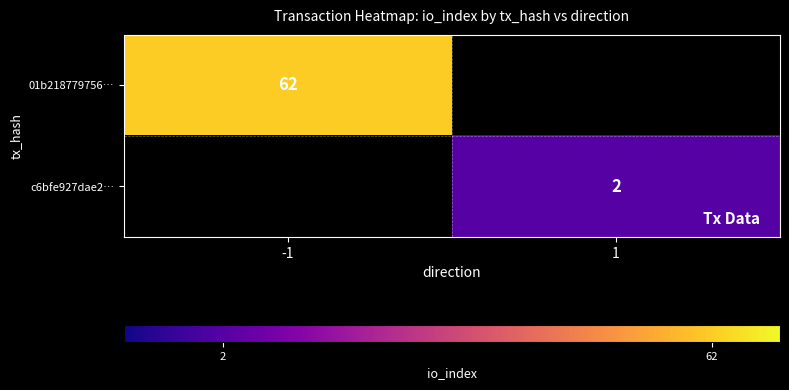

The value of 01b218779756… at -1 is 18. True or false?

False